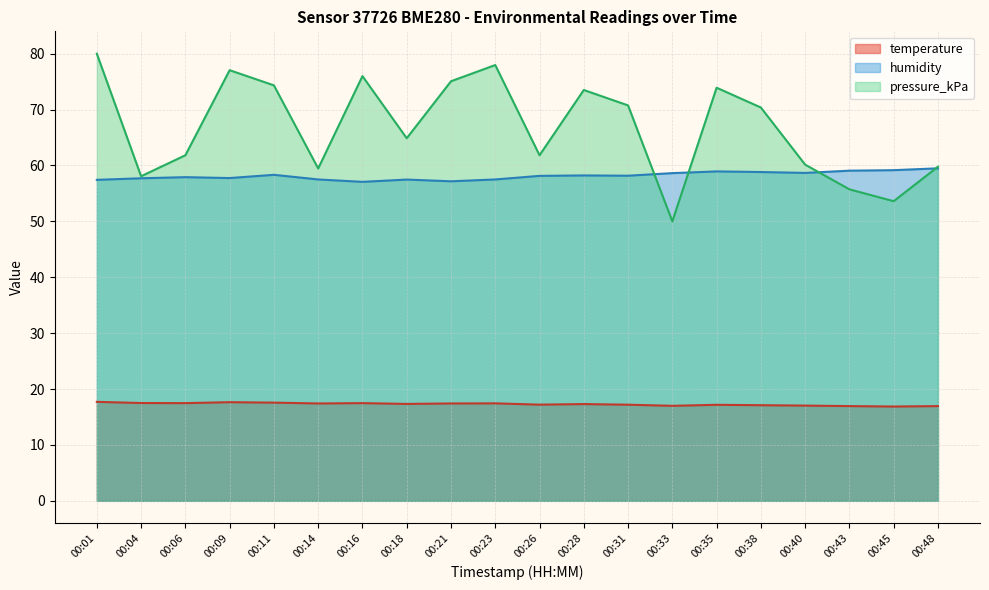

True or false: temperature and humidity intersect in this chart.

False